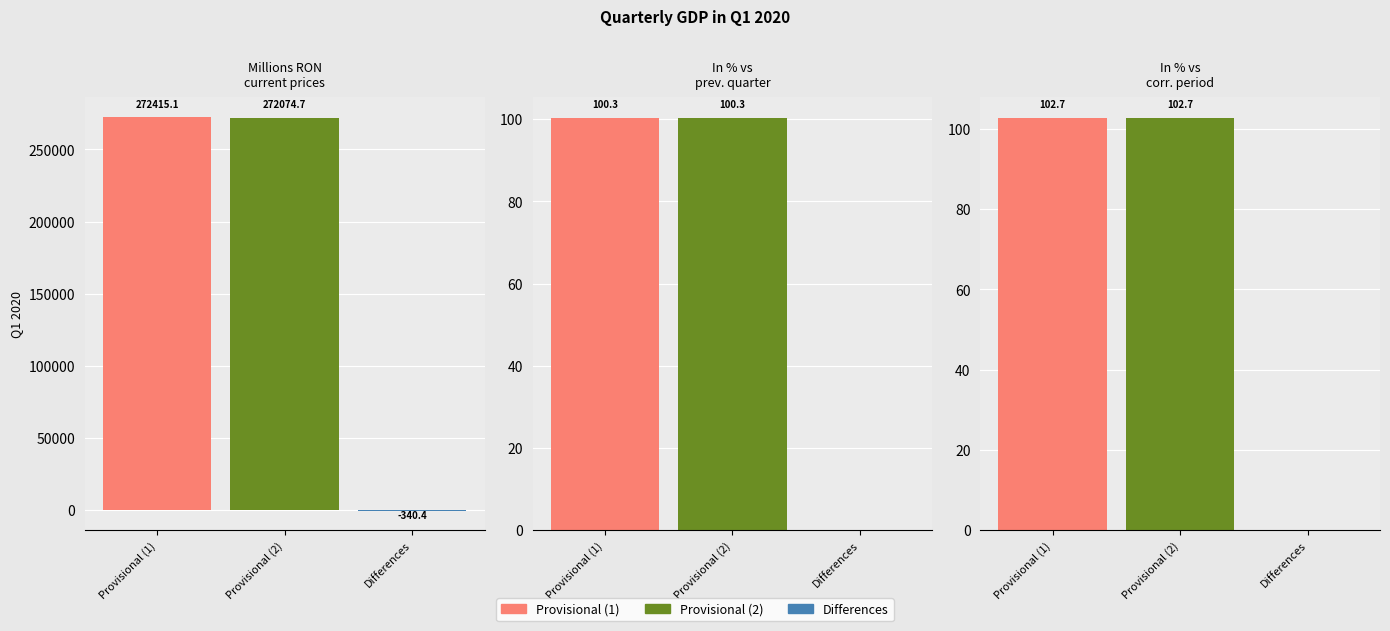

Is the value of Differences at In % as against the previous quarter greater than the value of Provisional (1) at In % as against the corresponding period?

No